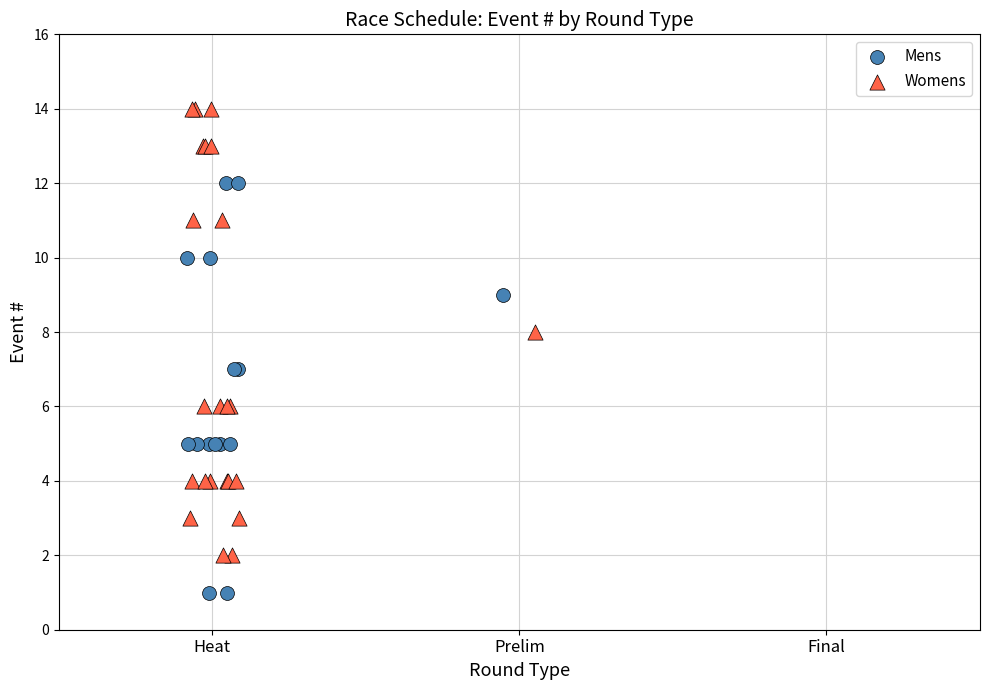

Which series contains the highest Y value?

Womens